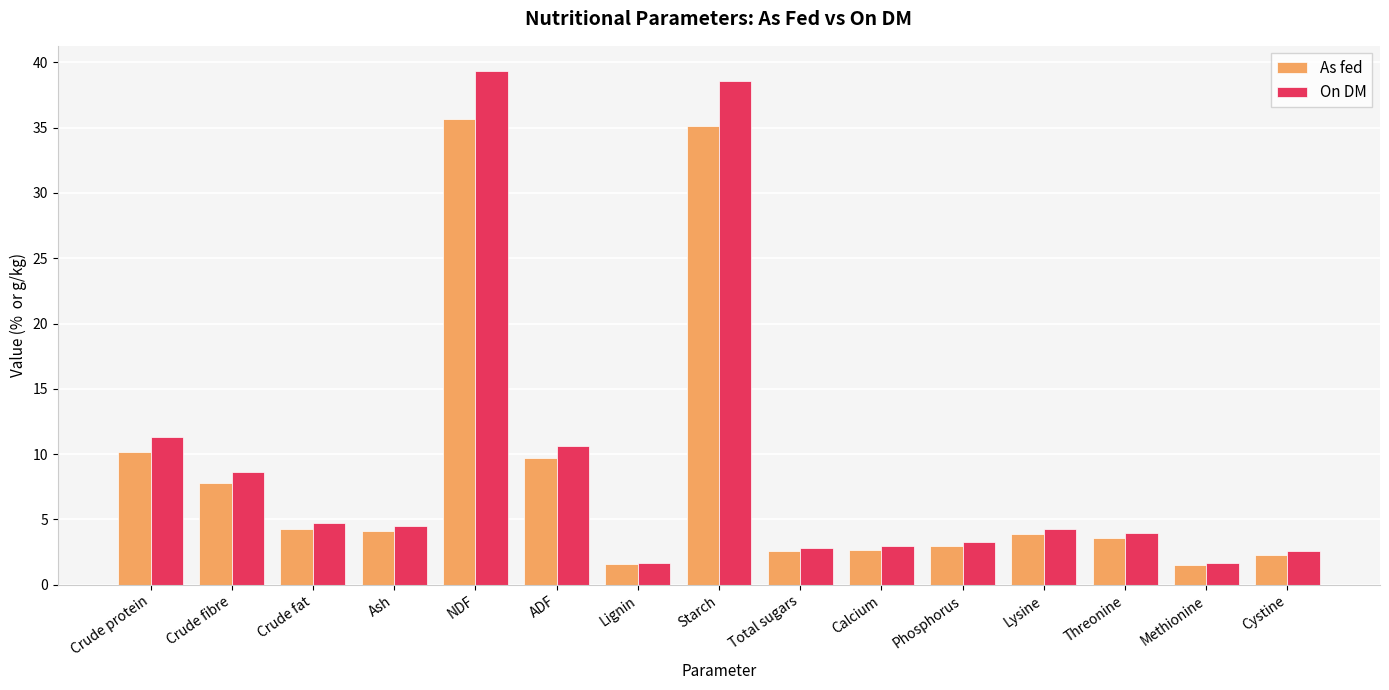

Which series changed the most between Crude fat and Total sugars?

On DM